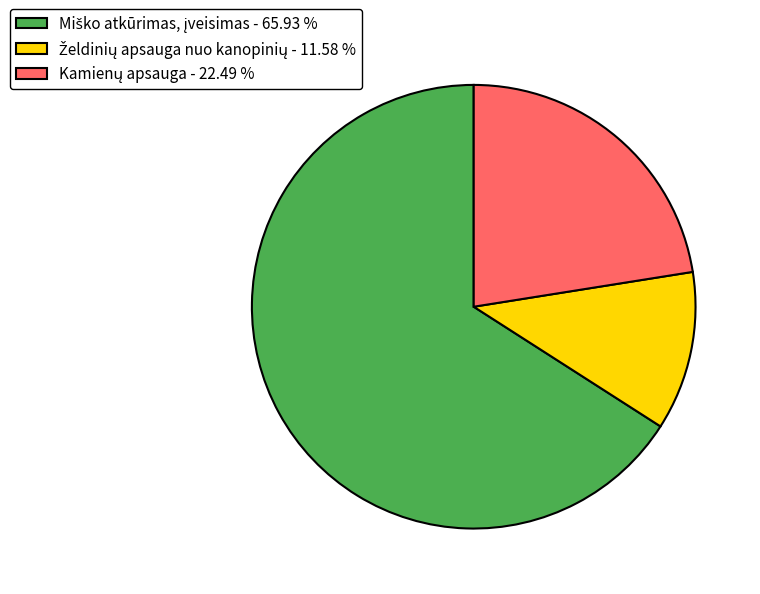

Is there a majority slice in this chart?

Yes